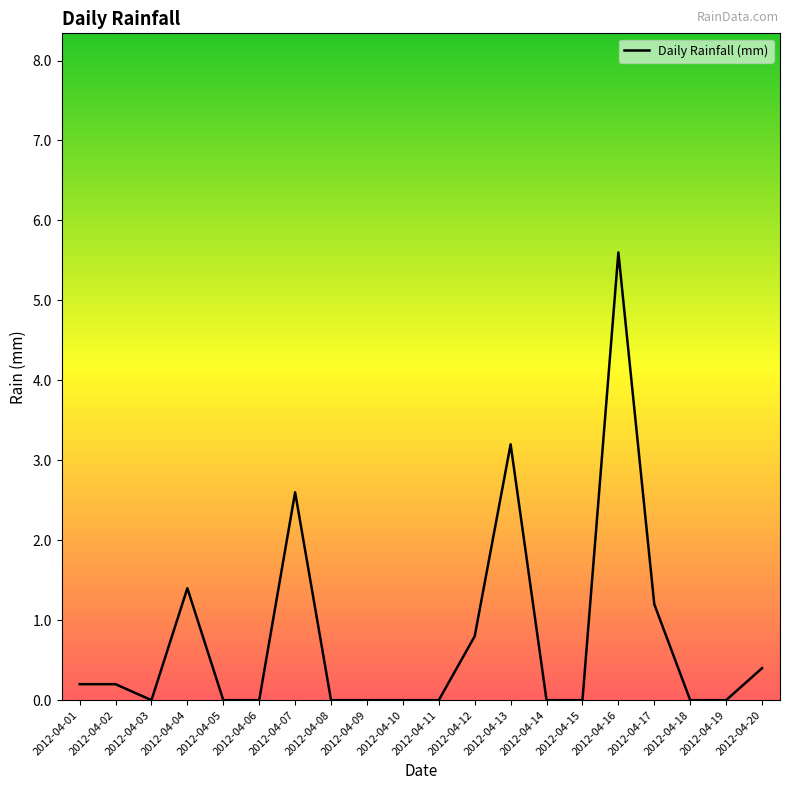

Reading left to right, extract all data points from this chart.

0.2	0.2	0.0	1.4	0.0	0.0	2.6	0.0	0.0	0.0	0.0	0.8	3.2	0.0	0.0	5.6	1.2	0.0	0.0	0.4